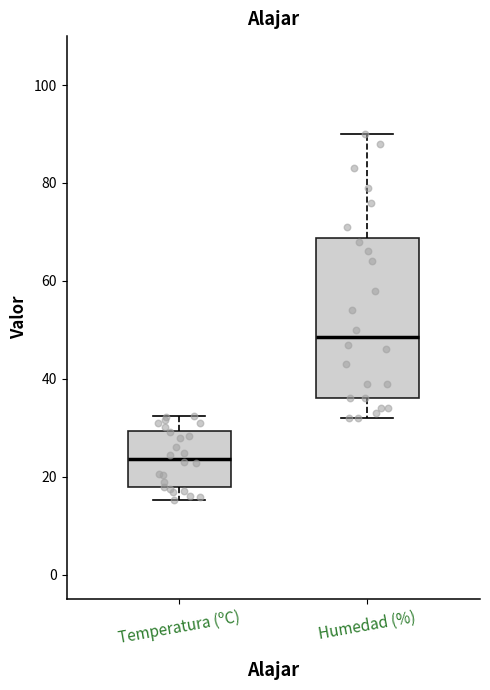

Reading left to right, transcribe this box plot: for each box, give where its median line is, the range the box spans, and where its two whiskers end, as read against the y-axis. The values are not printed on the chart, so give them approximately, as read against the axis.

Temperatura (ºC): median 24, box 18 to 30, whiskers 16 to 32
Humedad (%): median 48, box 36 to 68, whiskers 32 to 90